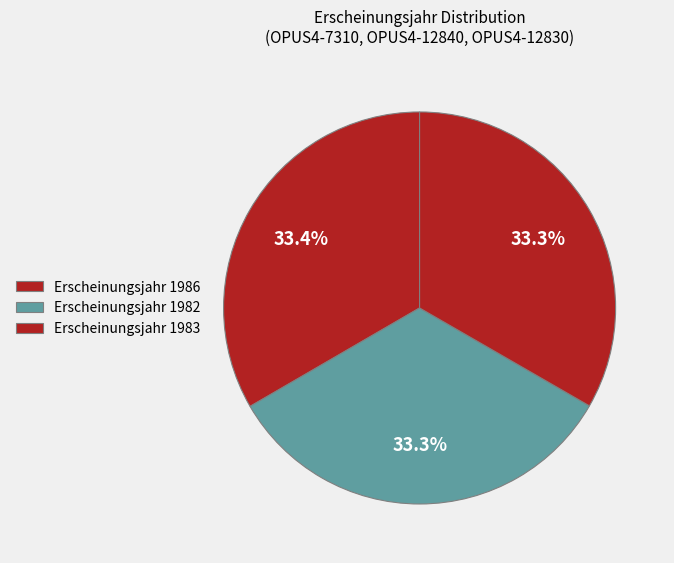

Which slice is the largest?

1986